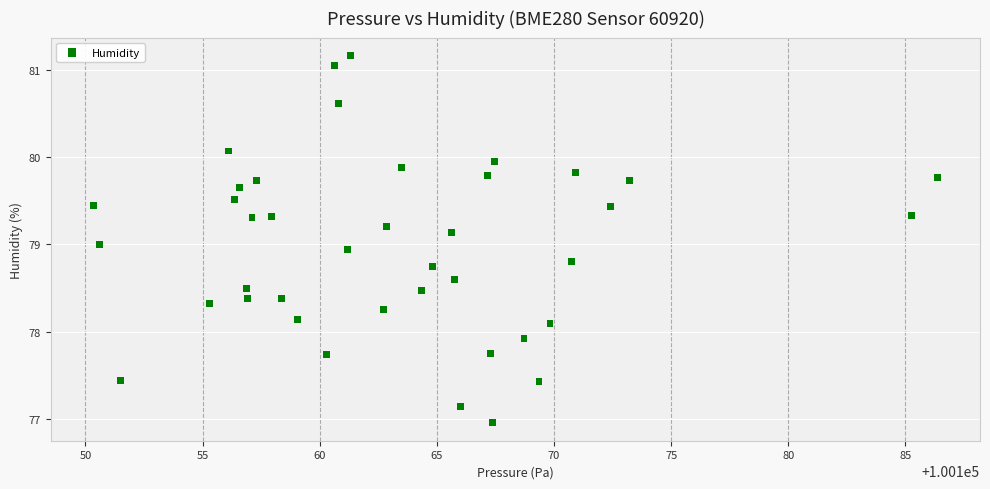

What is the range of Y values (max minus min)?

4.2